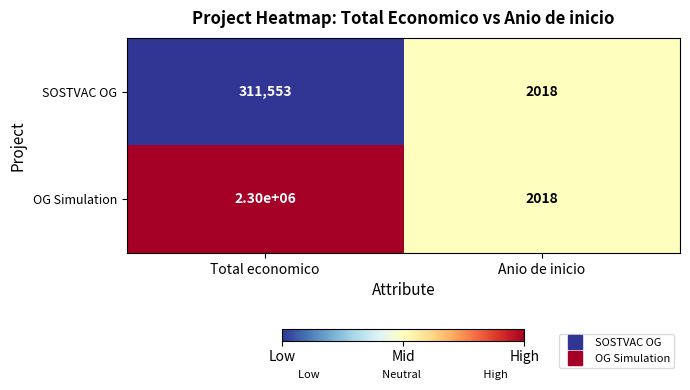

What value does the OG Simulation series have at Anio de inicio, to the nearest 10?

2020